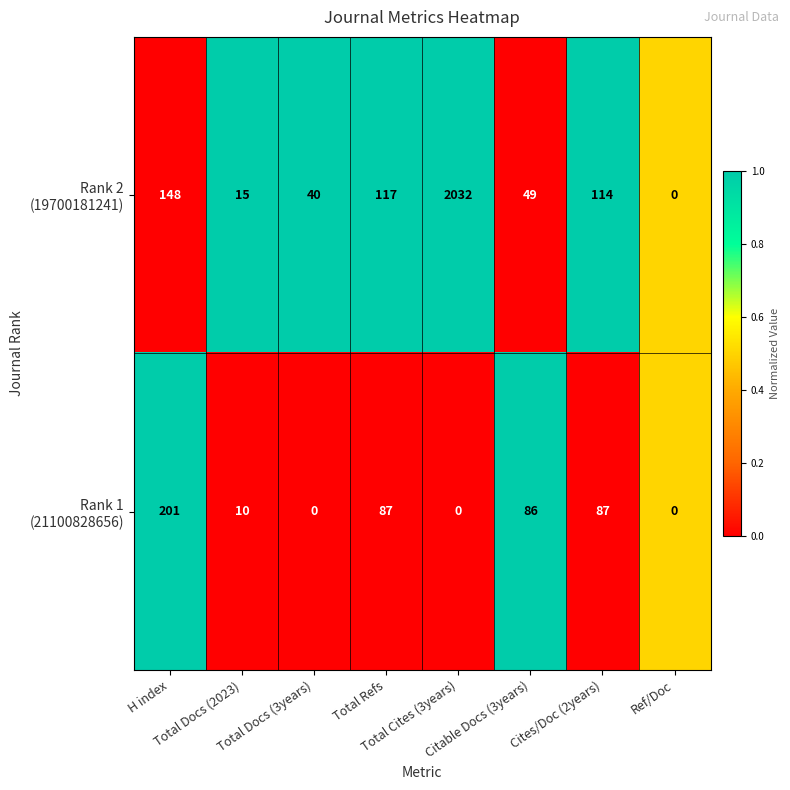

How many categories are shown in the chart?

8